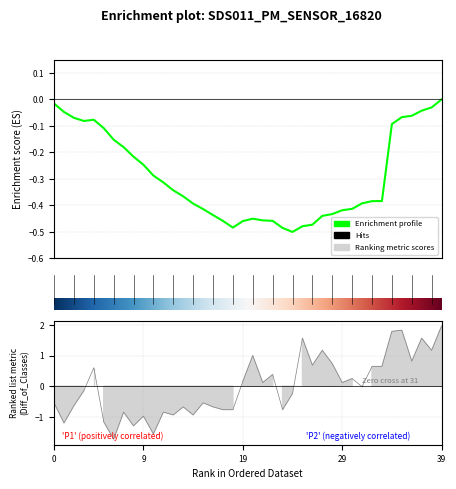

Which label corresponds to the largest value in the chart?

39